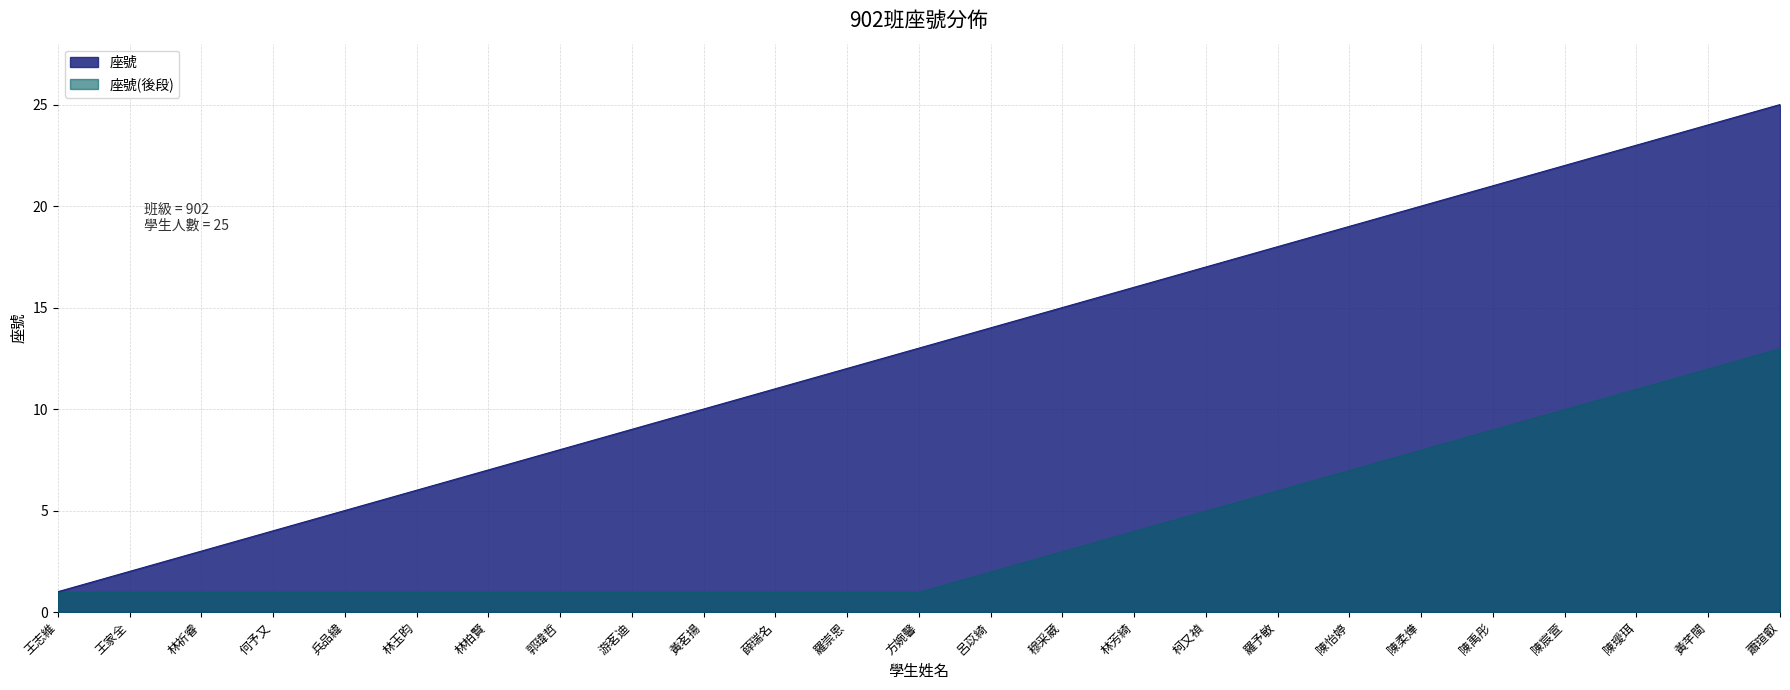

Which label corresponds to the largest value in the chart?

蕭瑄叡